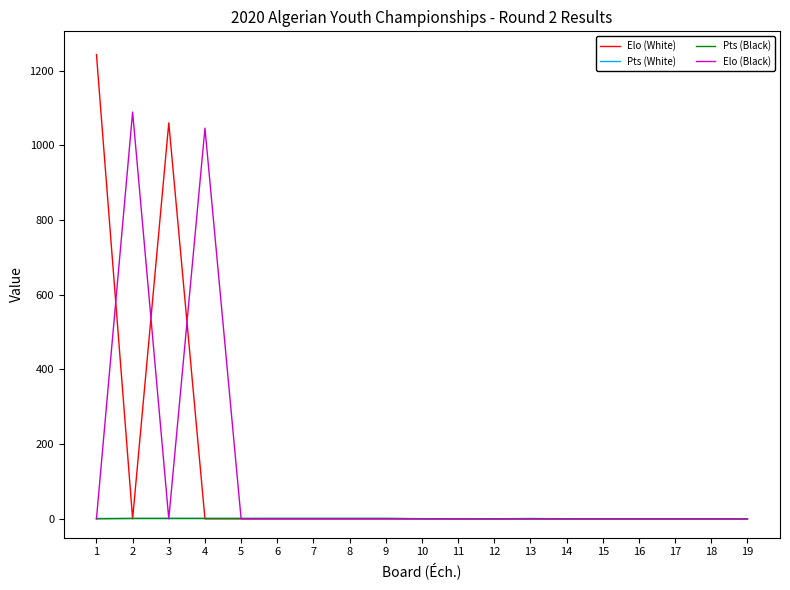

True or false: Pts (White) has a value of 0.0 at 17.

True